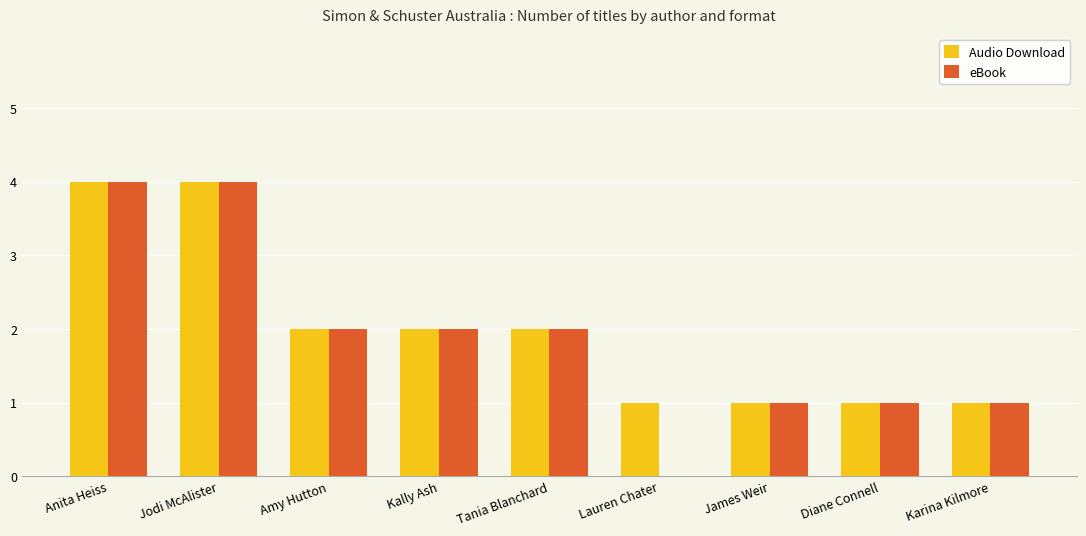

True or false: Audio Download has a value of 3 at Amy Hutton.

False